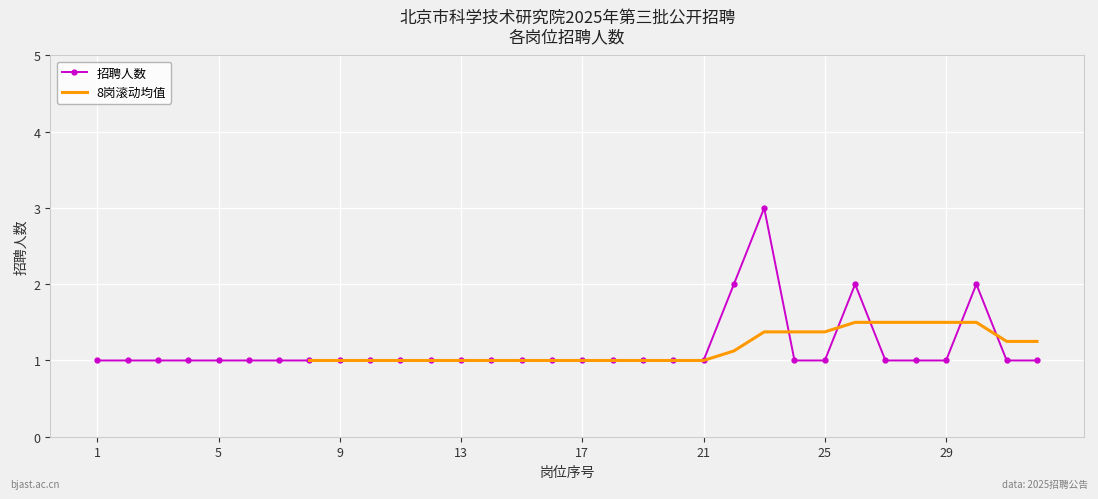

What is the smallest value displayed?

1